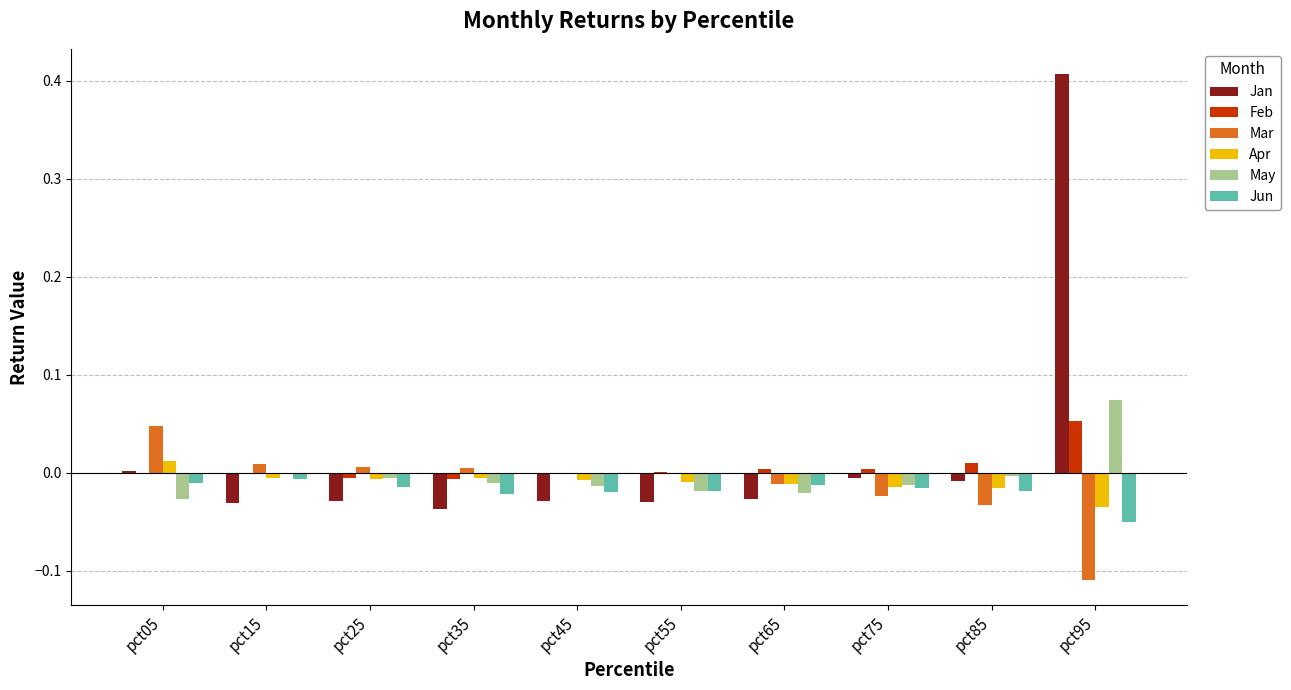

Which category has the highest value in the Mar series?

pct05